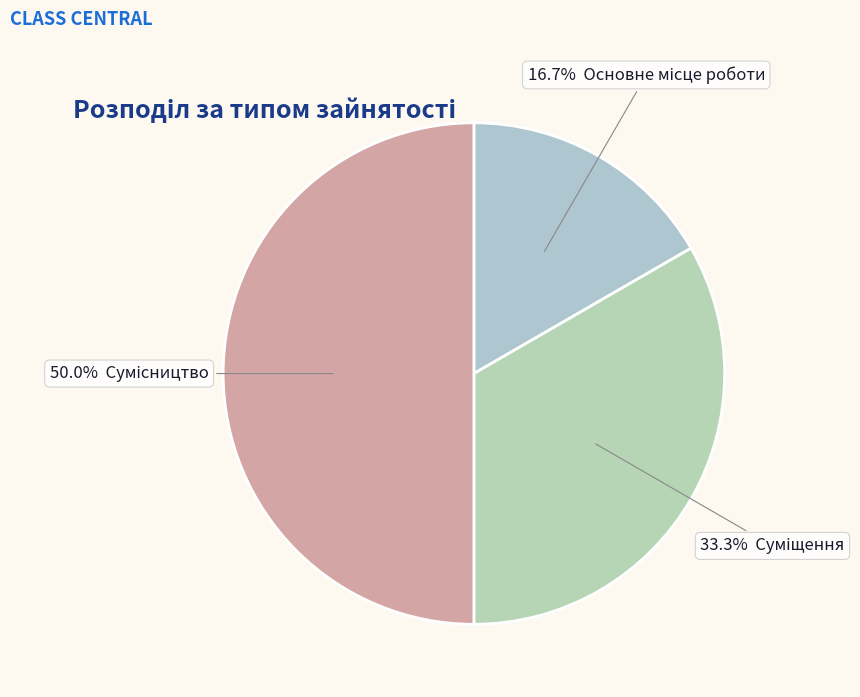

Count the number of slices in the pie.

3